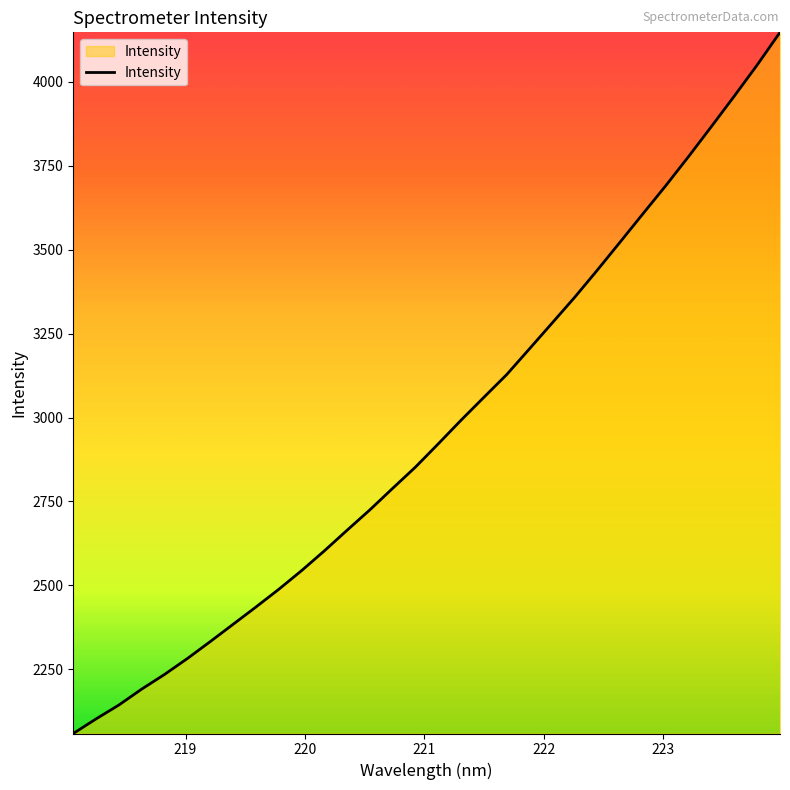

What is the smallest value displayed?

2058.5